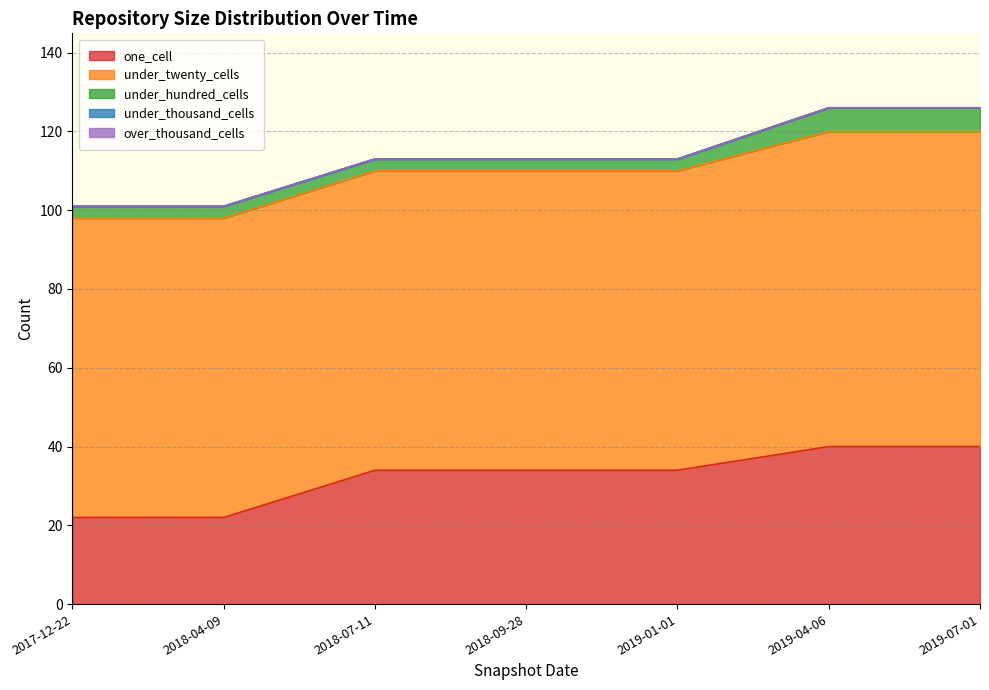

What is the label of the 5th point from the right?

2018-07-11